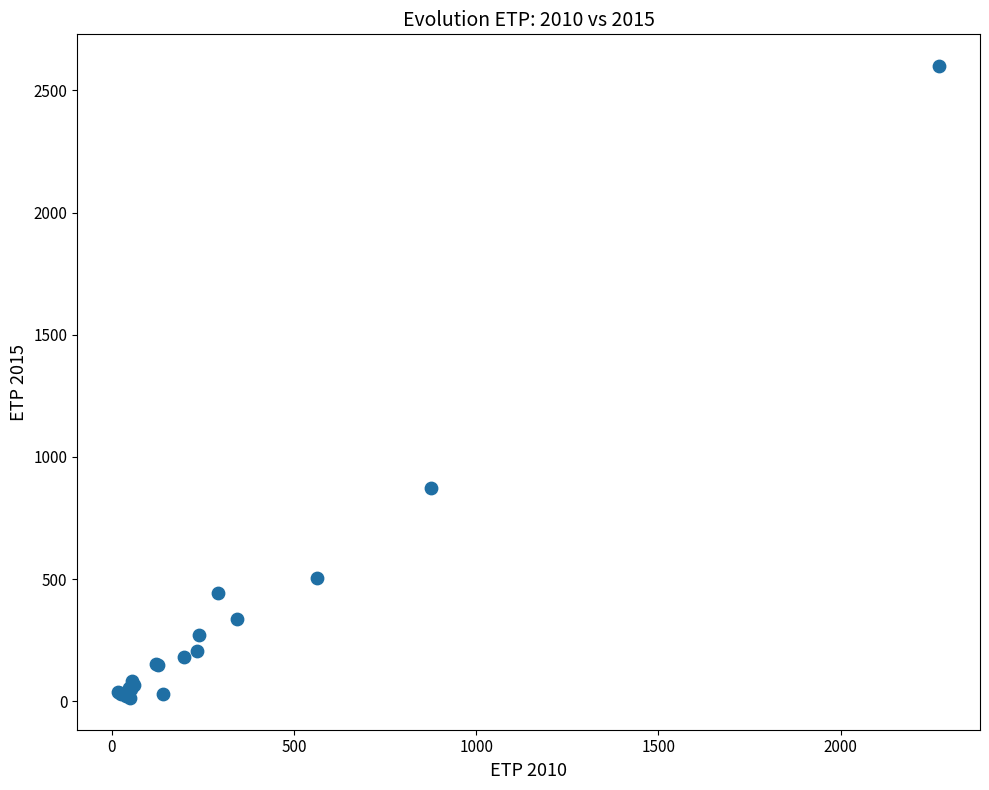

What Y value in the scatter plot is closest to 1306?

872